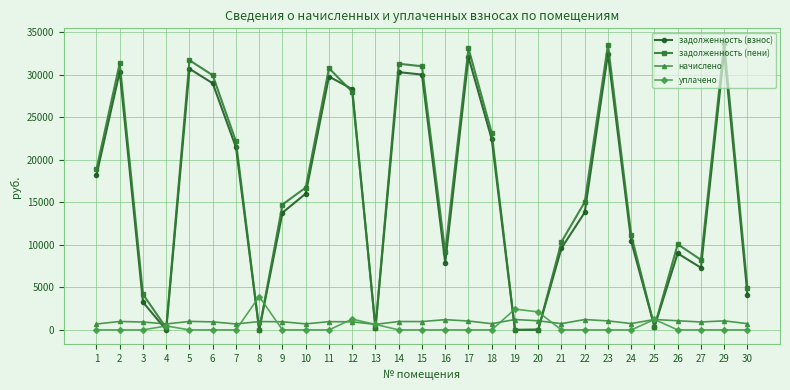

True or false: задолженность (взнос) and уплачено intersect in this chart.

True